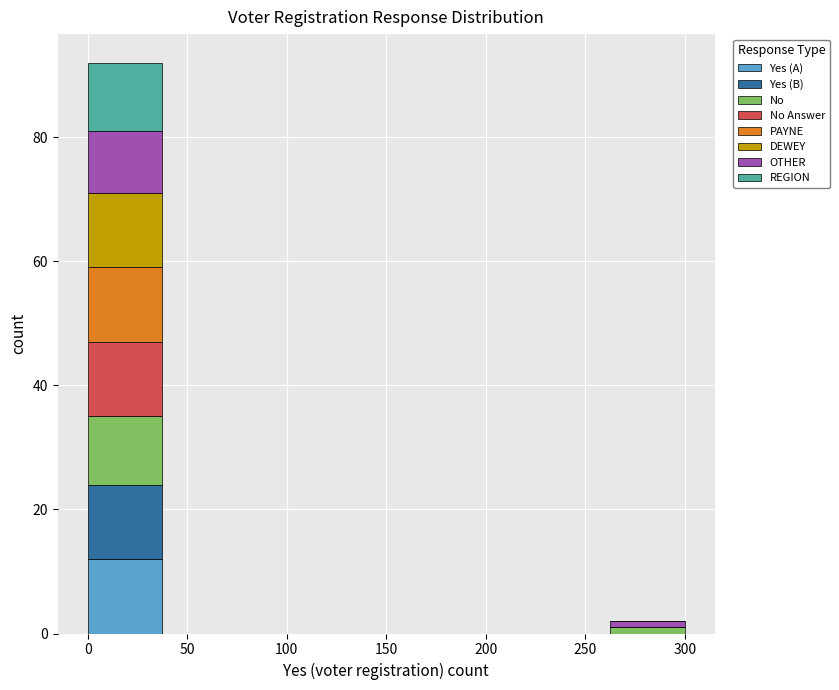

What is the total height of the stacked bar covering 262.5 to 300.0 on the x-axis? Neither the bar edges nor the heights are printed on the chart, so give them approximately, as read against the axes.

2